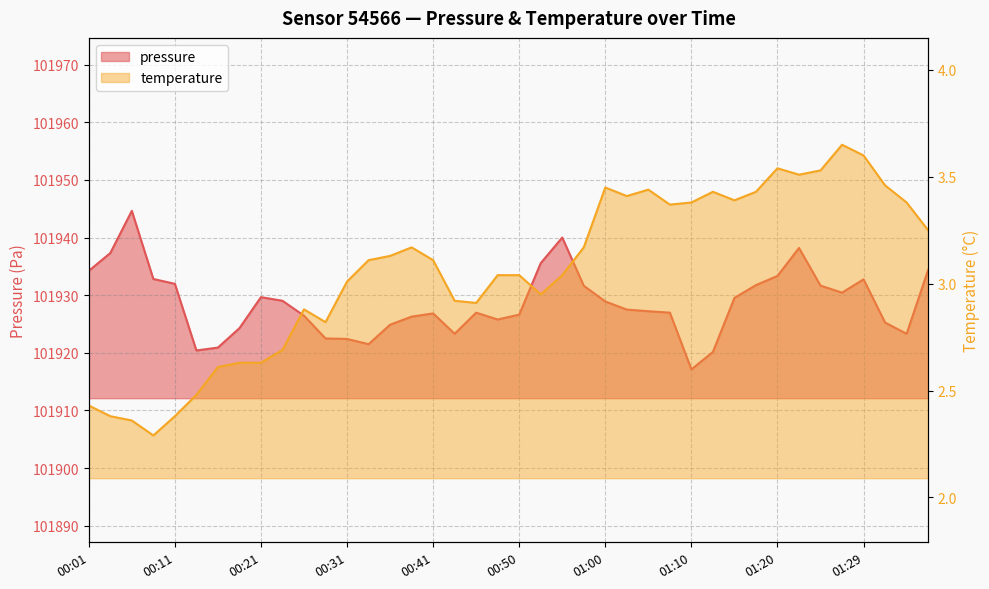

The value of pressure at 00:36 is 101924.9. True or false?

True